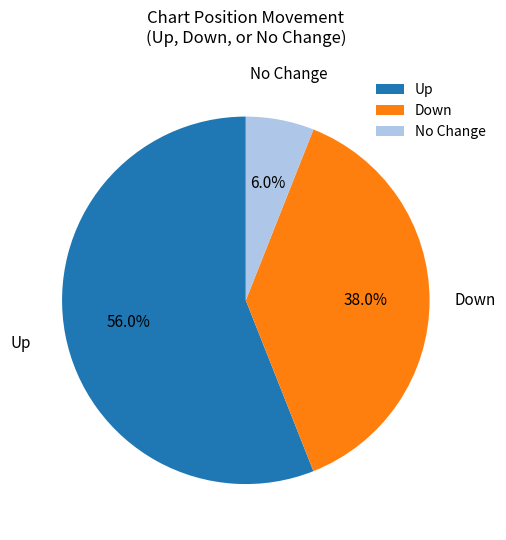

What is the majority slice?

Up